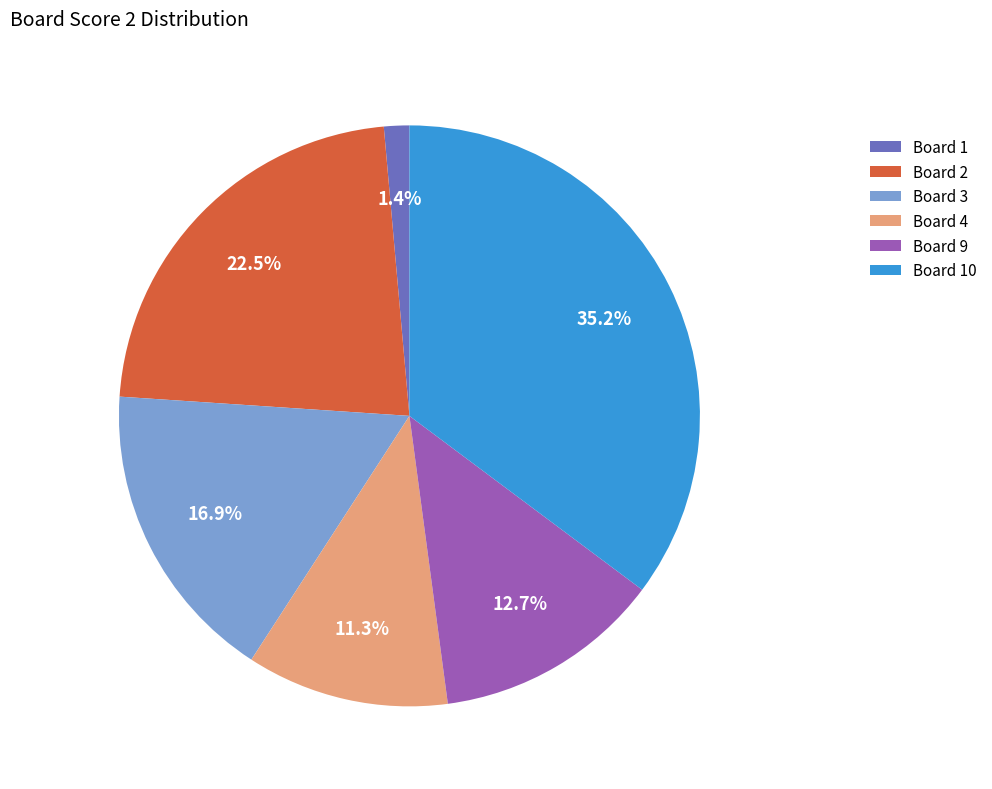

What portion of the pie excludes Board 2?

77.5%